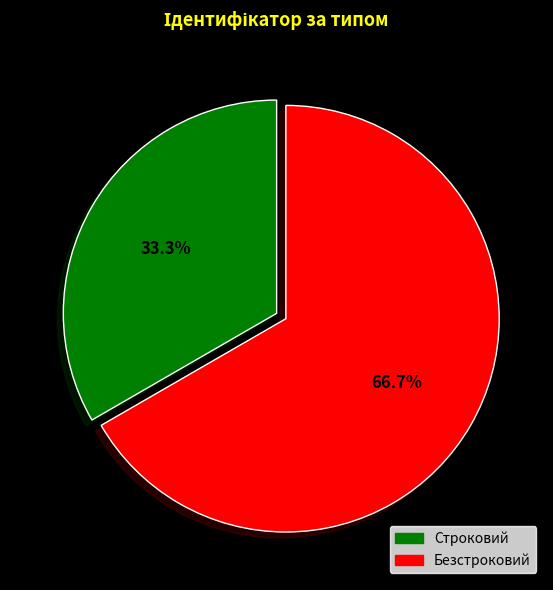

To the nearest percent, what is the difference between the Строковий and Безстроковий slice percentages?

33%